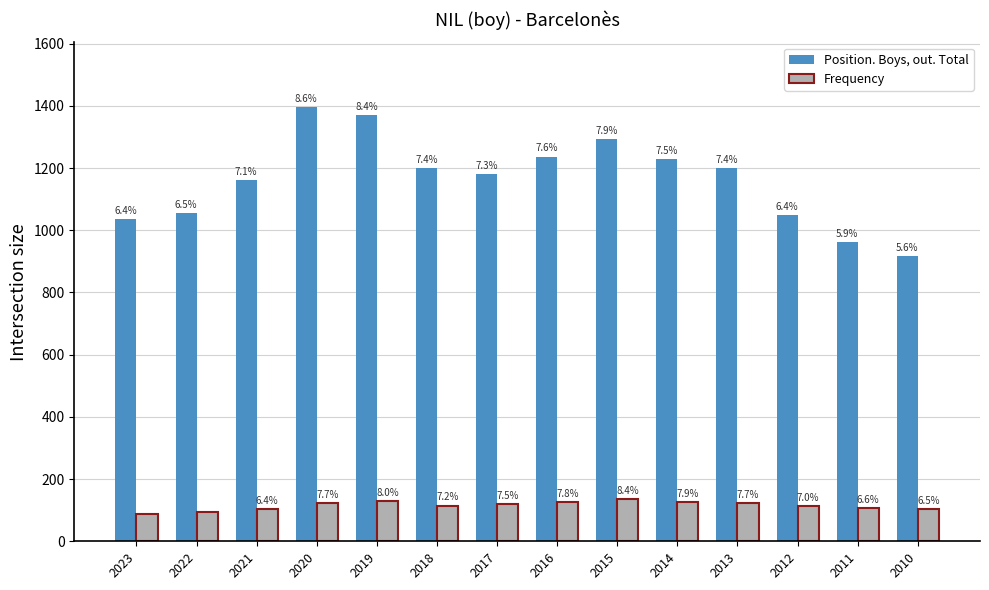

Is it true that Frequency equals 31 at 2011?

False